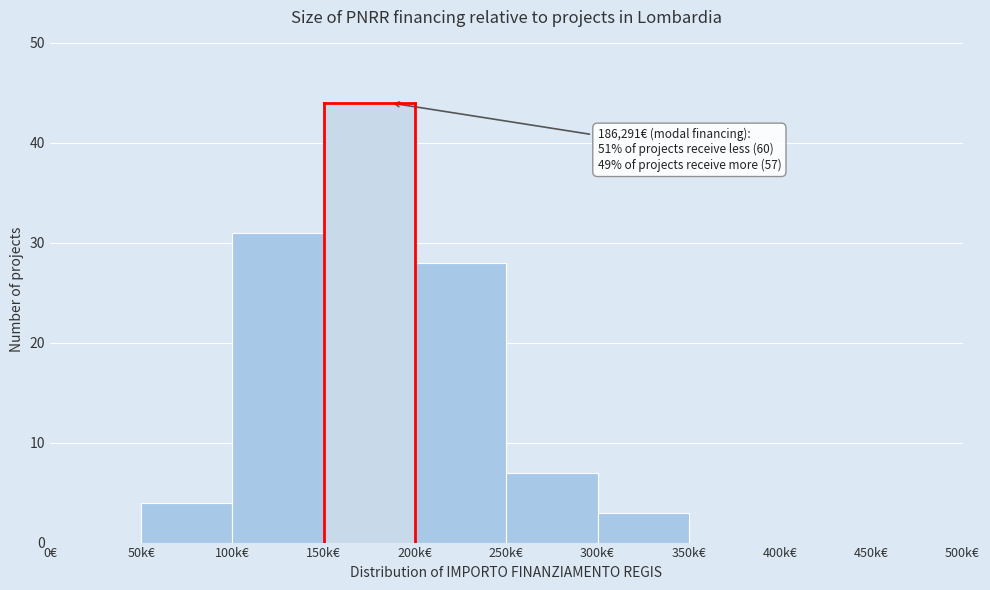

Reading left to right, extract all data points from this chart.

0€=0	50k€=4	100k€=31	150k€=44	200k€=28	250k€=7	300k€=3	350k€=0	400k€=0	450k€=0